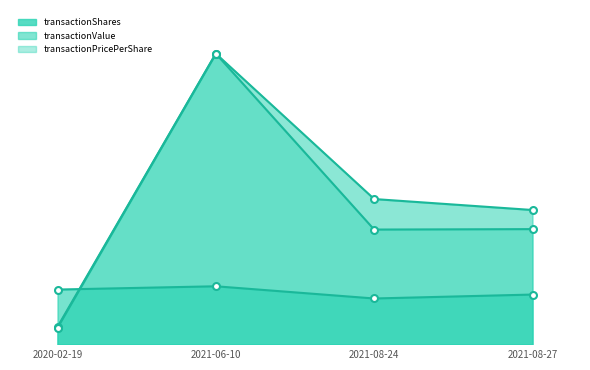

In transactionShares, how many points are higher than both neighbors (excluding endpoints)?

1